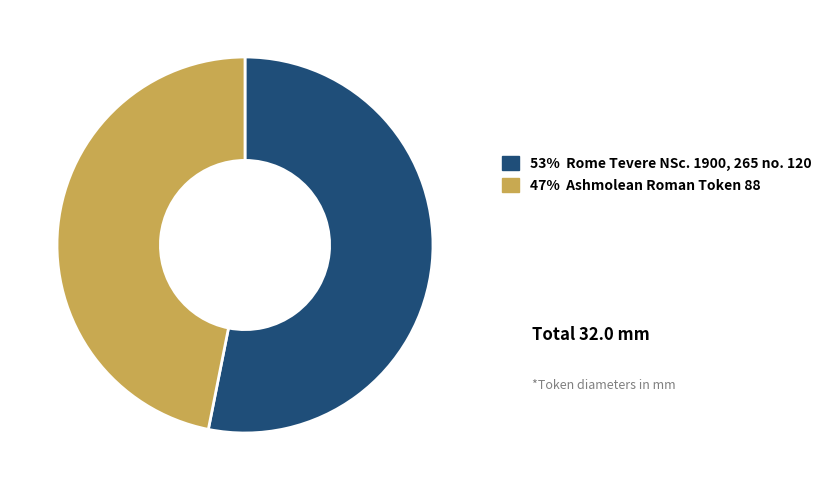

How many segments does this pie chart have?

2